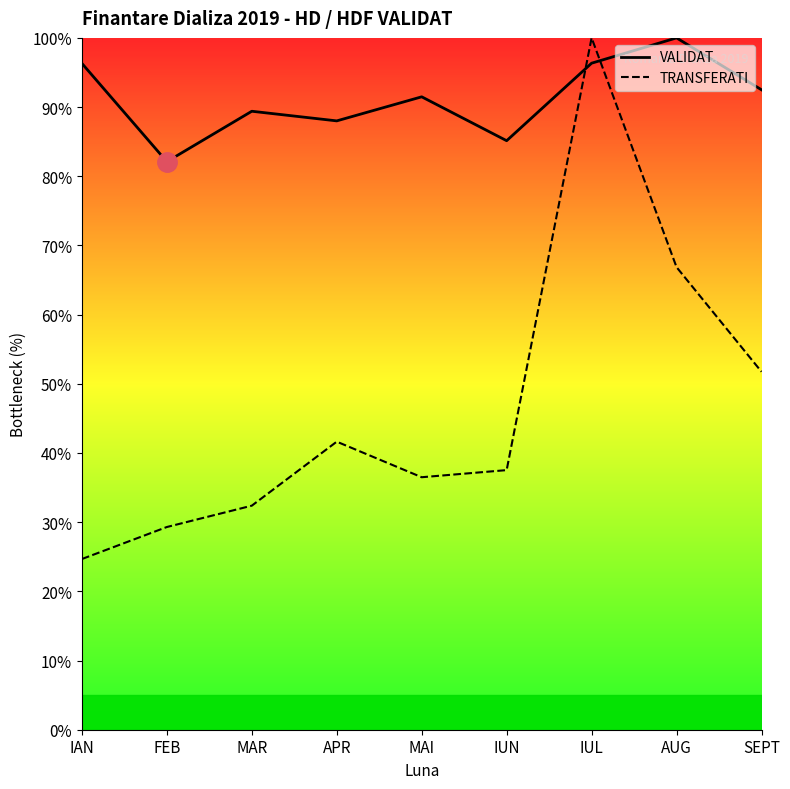

What are all the series names shown in the legend?

VALIDAT, TRANSFERATI